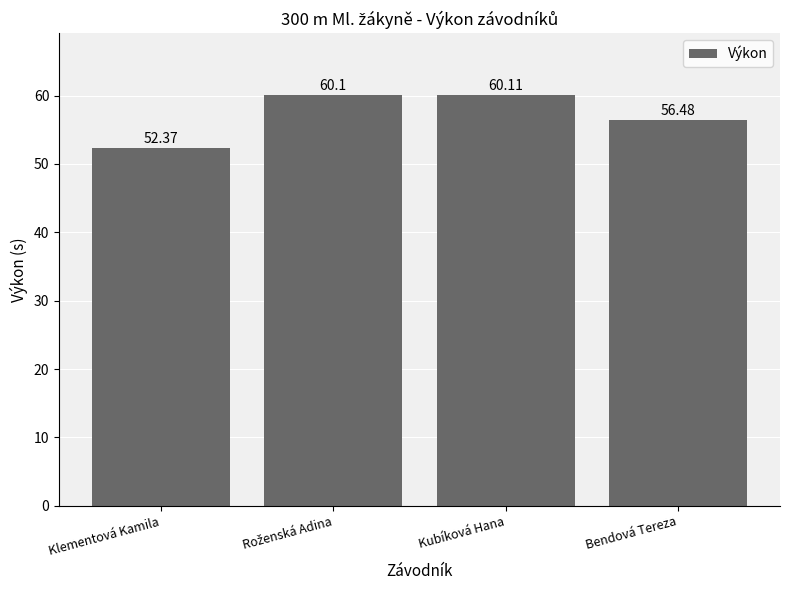

Approximately how many times larger is the value at Kubíková Hana compared to Klementová Kamila?

1.1